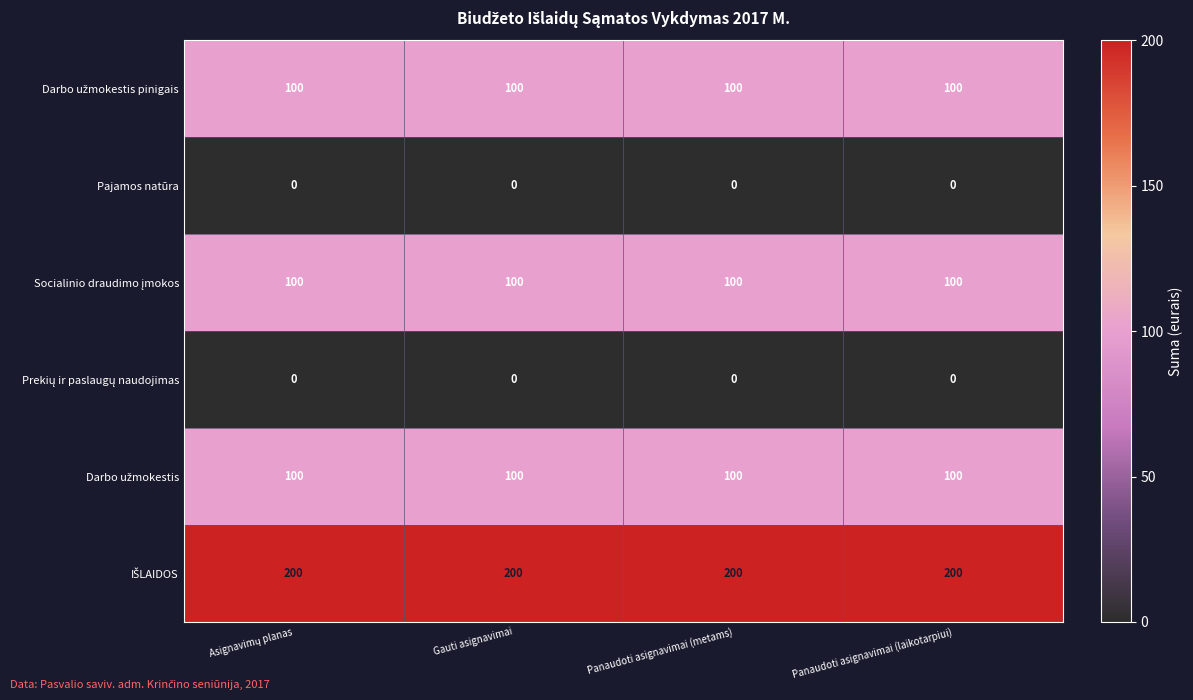

What is the total value across all series at Gauti asignavimai?

500